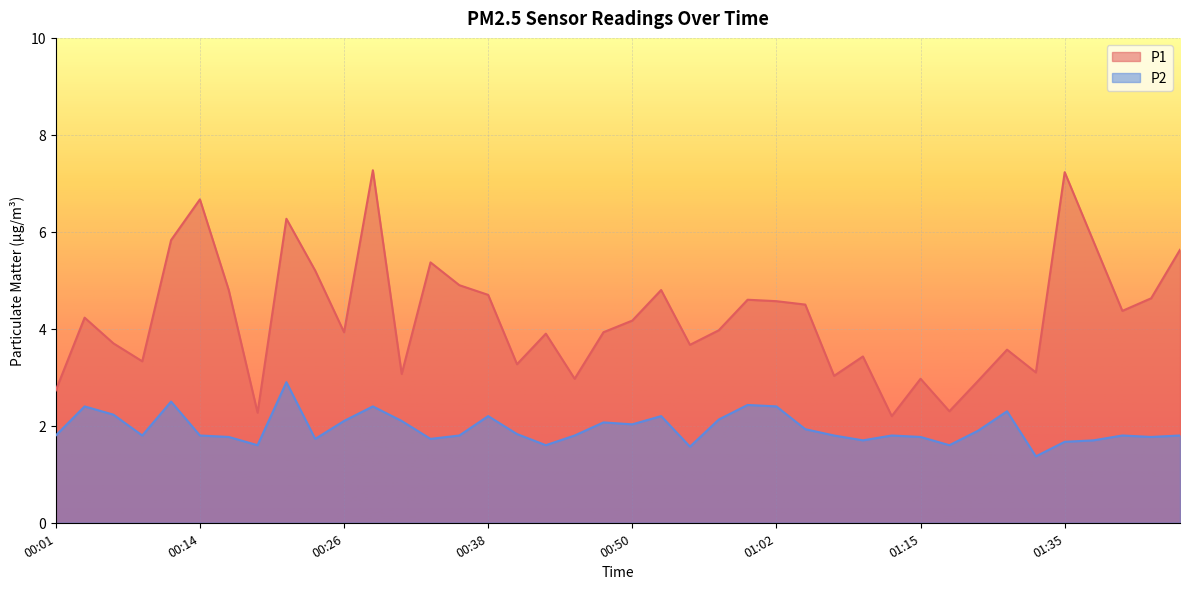

Is the value of P1 at 01:40 greater than the value of P2 at 00:09?

Yes